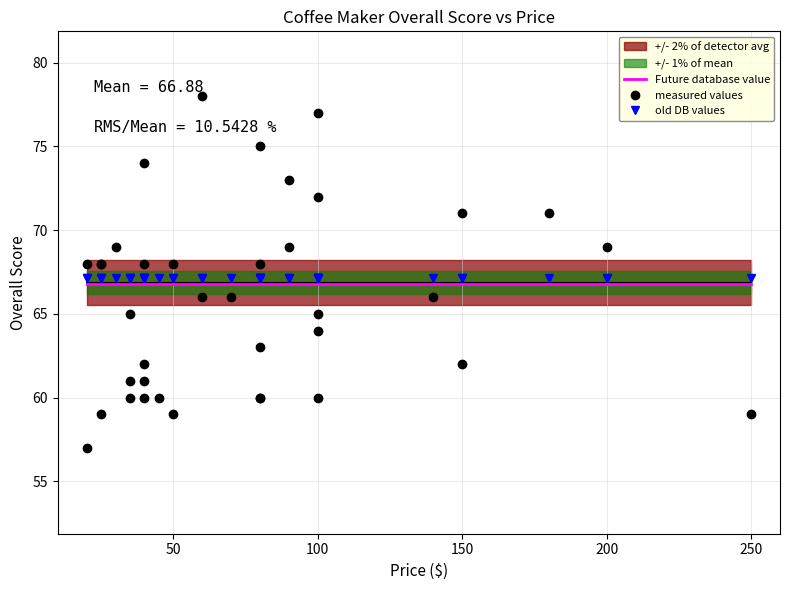

What is the sum of all values?

2675